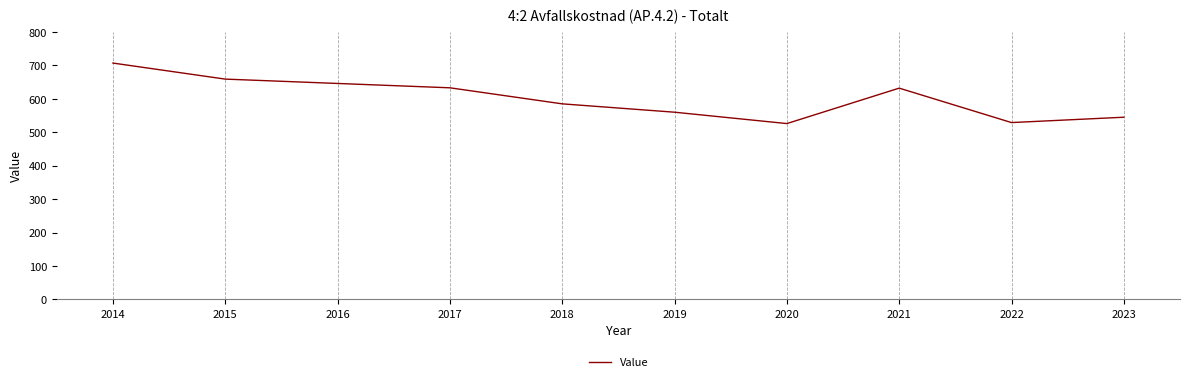

What is the minimum value shown in the chart?

526